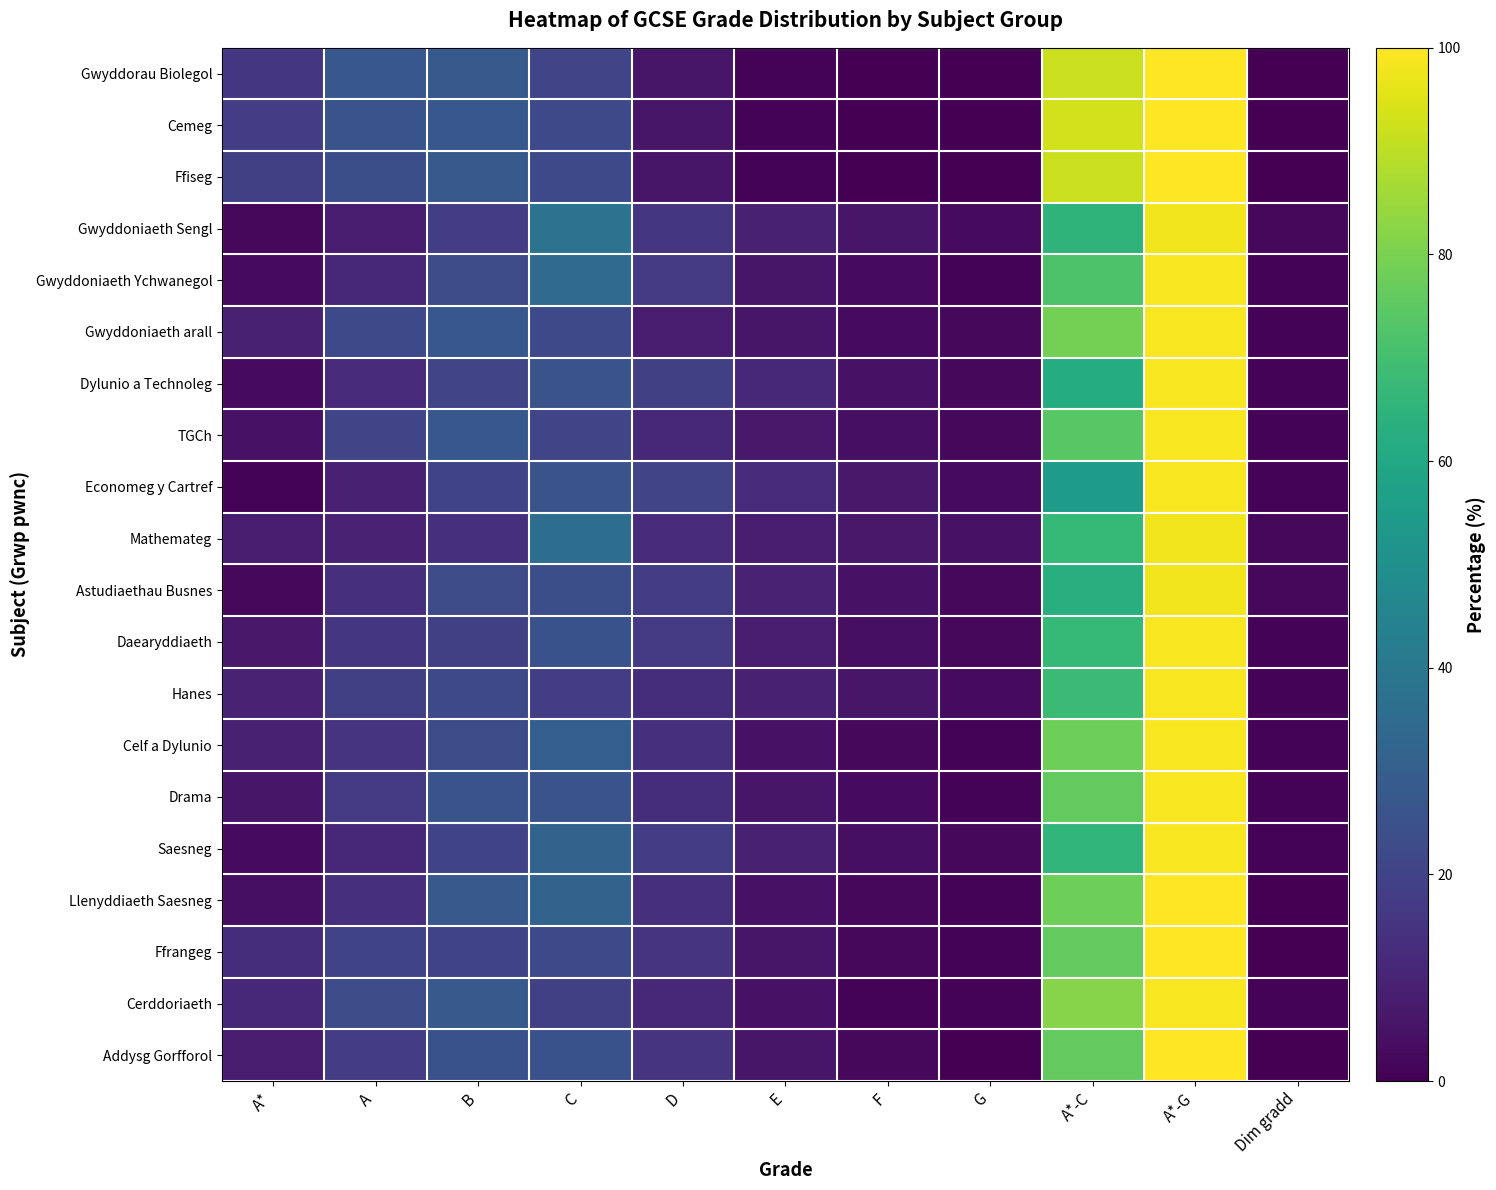

At which category is the sum across all series the highest?

A*-G